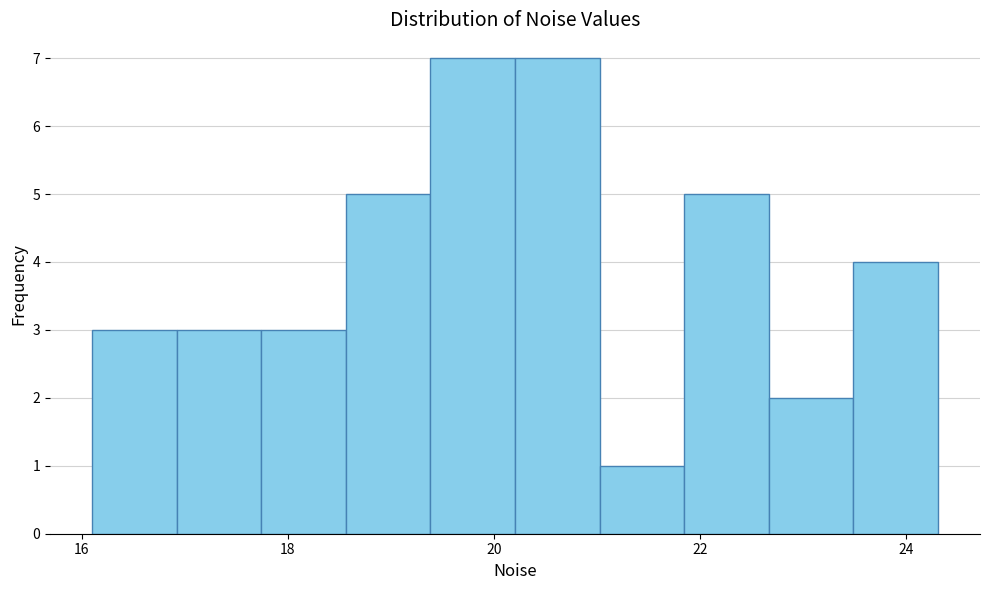

Reading left to right, list every bar in this chart as the range it spans on the x-axis followed by its height. Neither the bar edges nor the heights are printed on the chart, so give them approximately, as read against the axes.

16.2 to 17.0: 3
17.0 to 17.8: 3
17.8 to 18.6: 3
18.6 to 19.4: 5
19.4 to 20.2: 7
20.2 to 21.0: 7
21.0 to 21.8: 1
21.8 to 22.6: 5
22.6 to 23.4: 2
23.4 to 24.4: 4